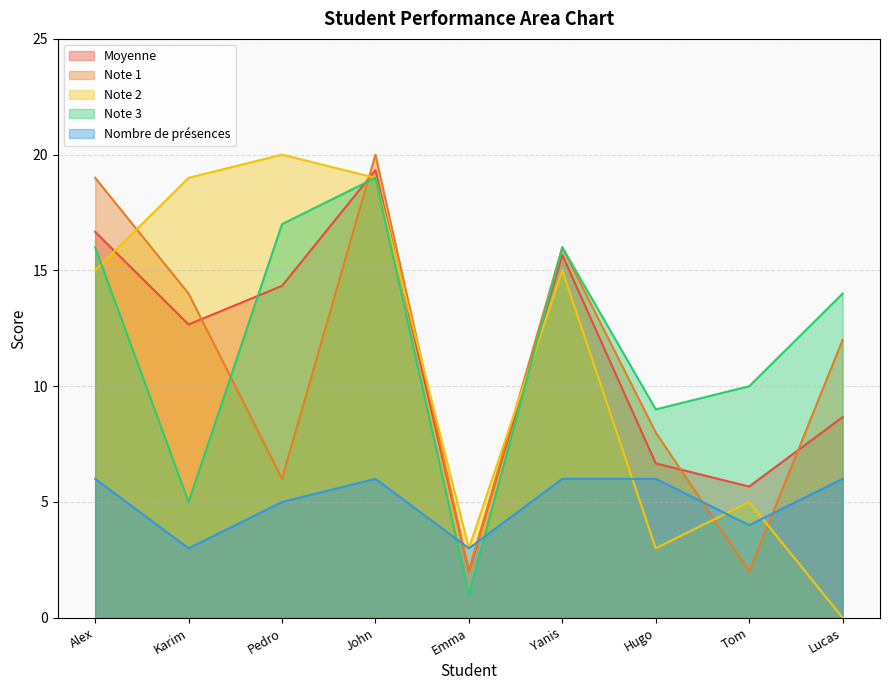

How many lines are shown in the chart?

5